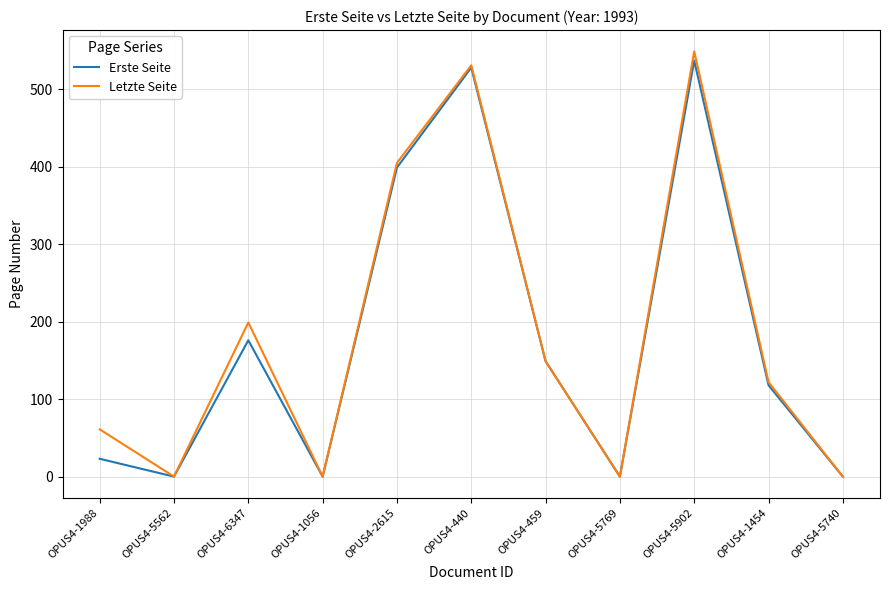

How many lines are shown in the chart?

2